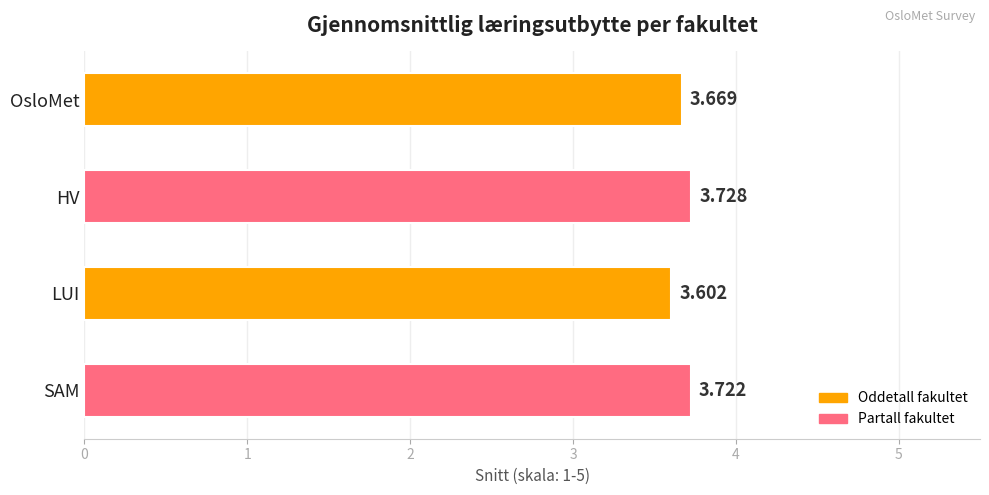

How many categories are shown in the chart?

4